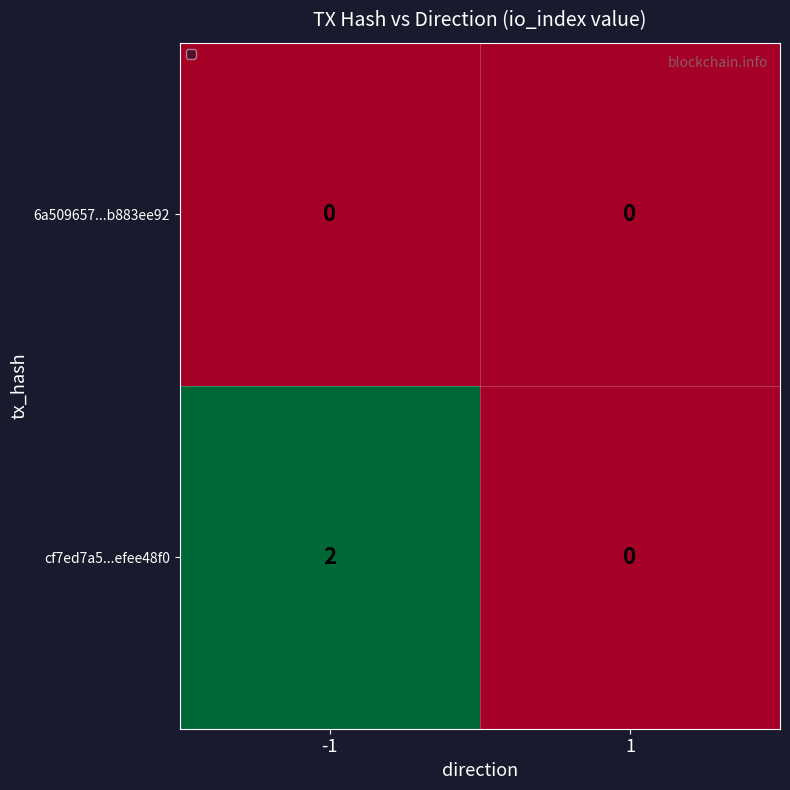

Is it true that cf7ed7a5...efee48f0 equals 0 at 1?

True